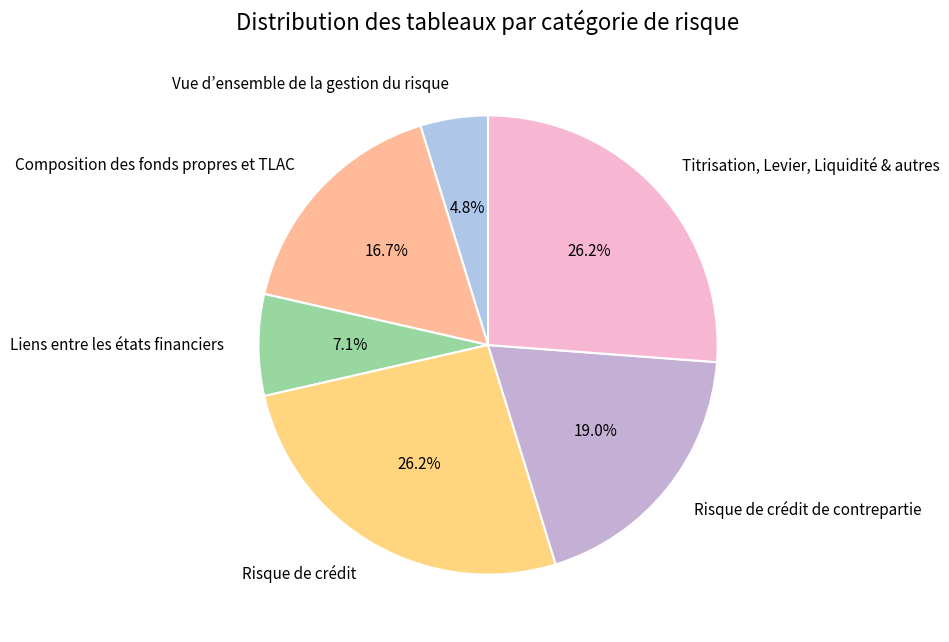

Which slice is the smallest?

Vue d’ensemble de la gestion du risque